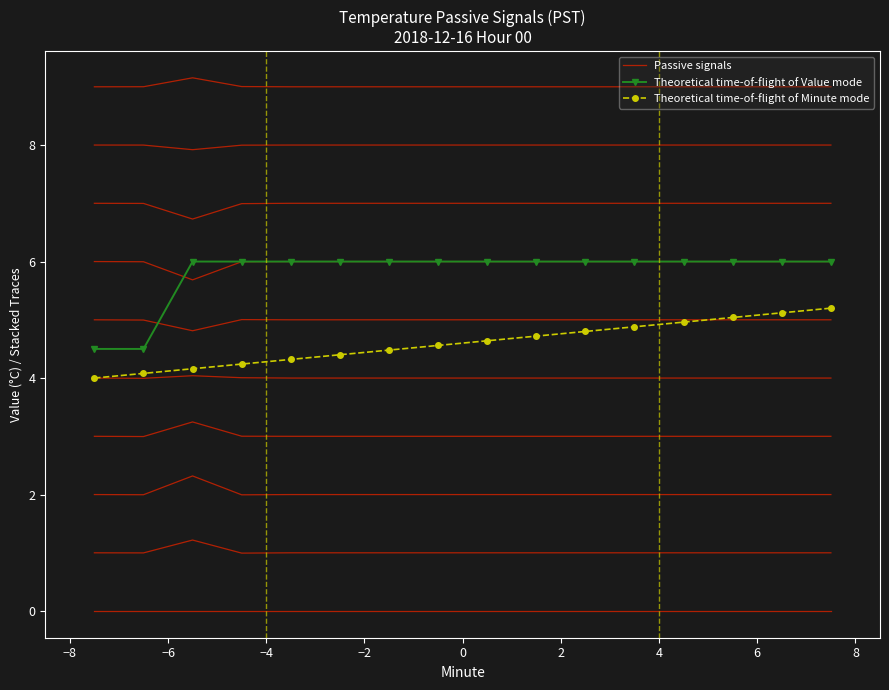

How many distinct data groups are displayed?

3